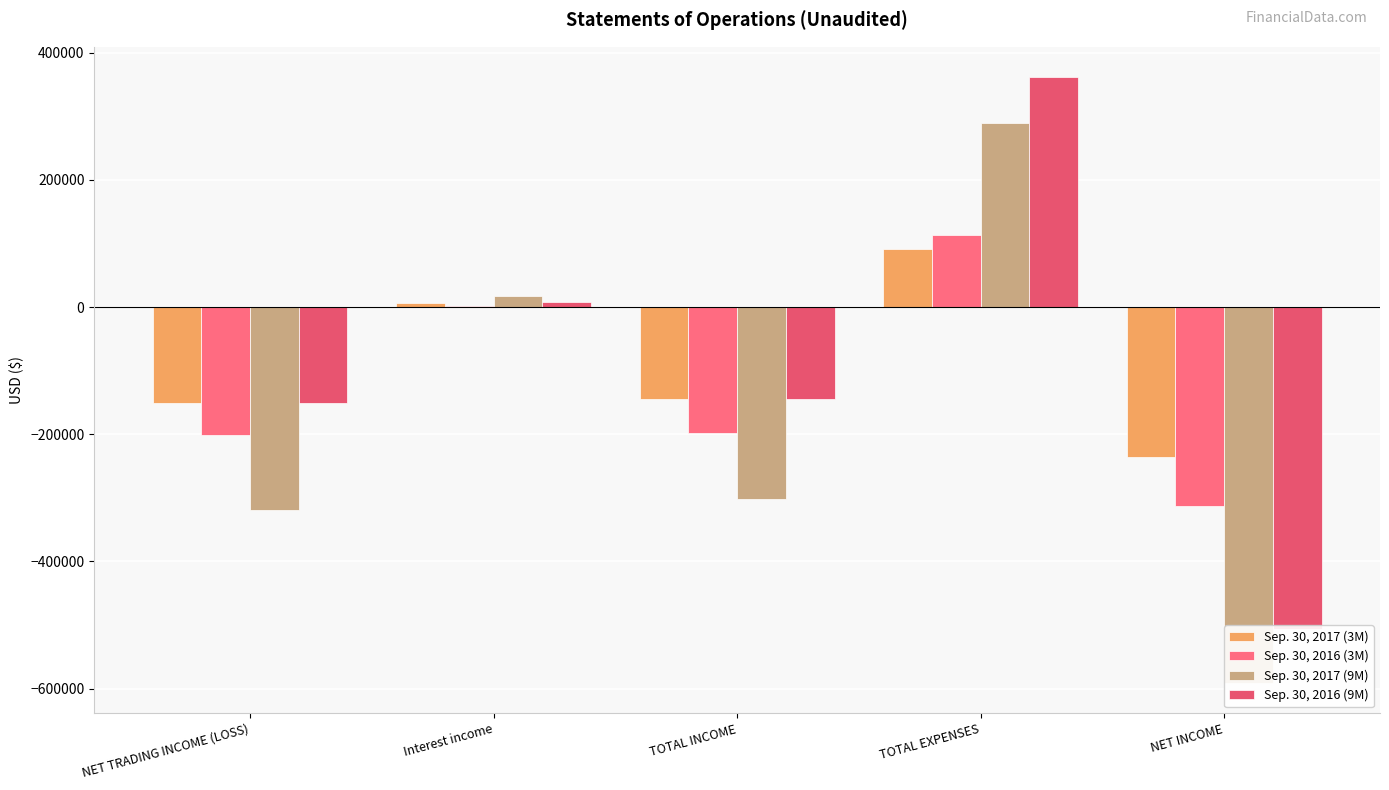

Which category has the lowest value in the Sep. 30, 2016 (9M) series?

NET INCOME